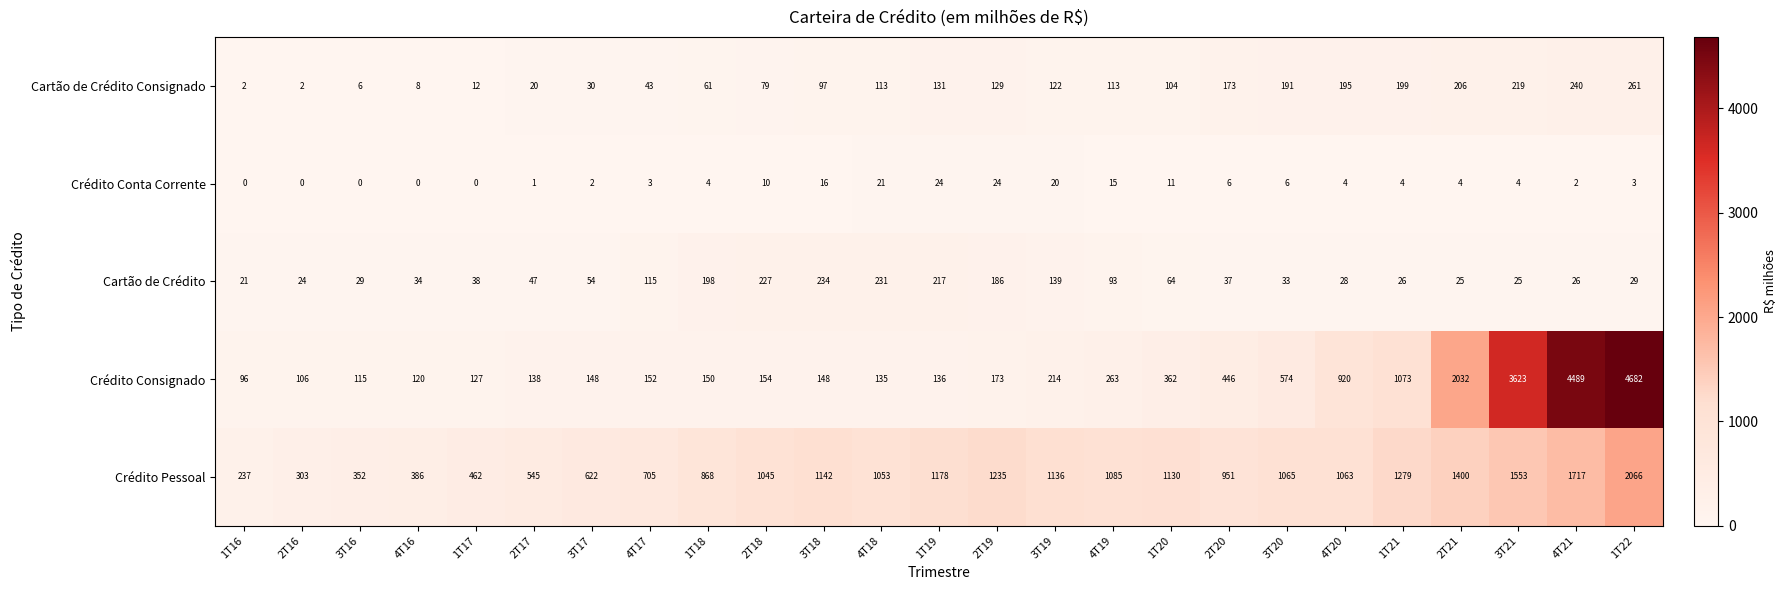

The value of Cartão de Crédito Consignado at 3T18 is 49. True or false?

False